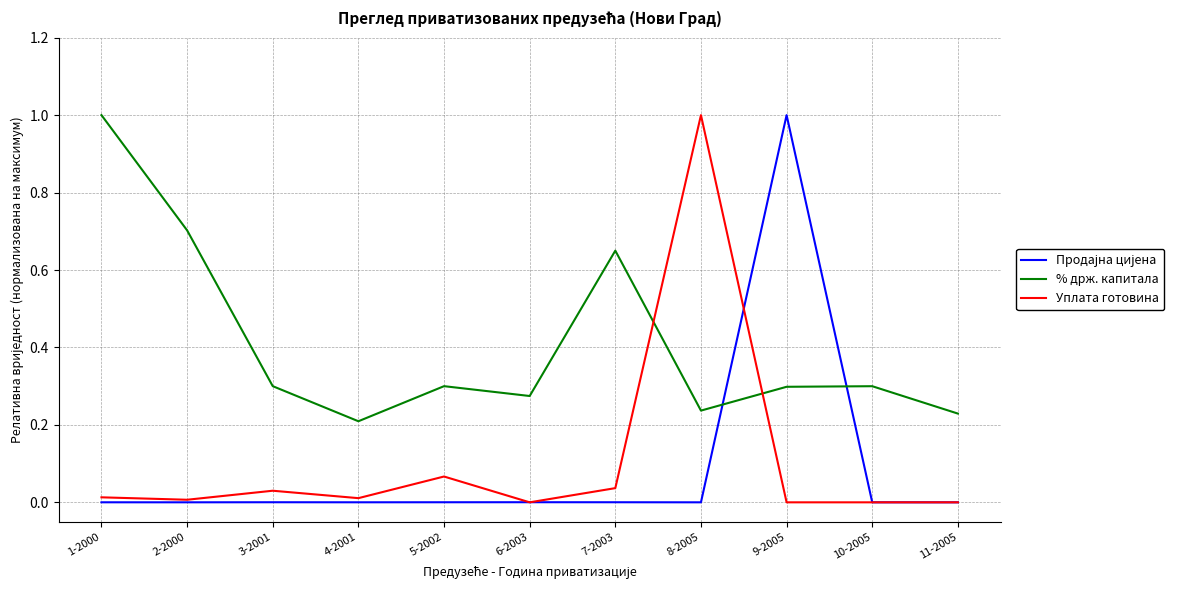

What is the maximum value for Уплата готовина?

1.0